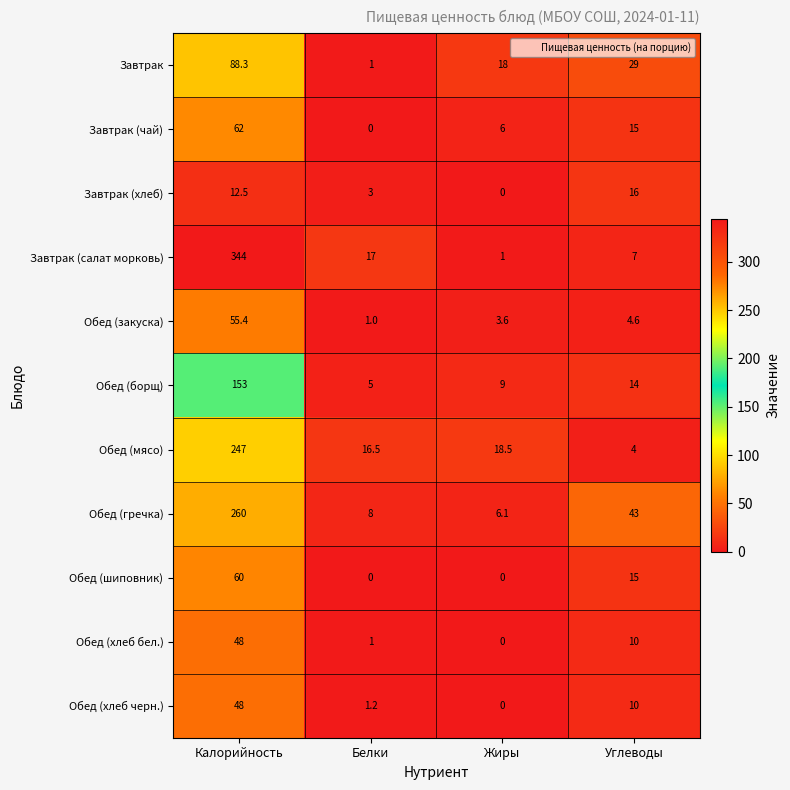

Is it true that Обед (хлеб черн.) equals 10.0 at Углеводы?

True